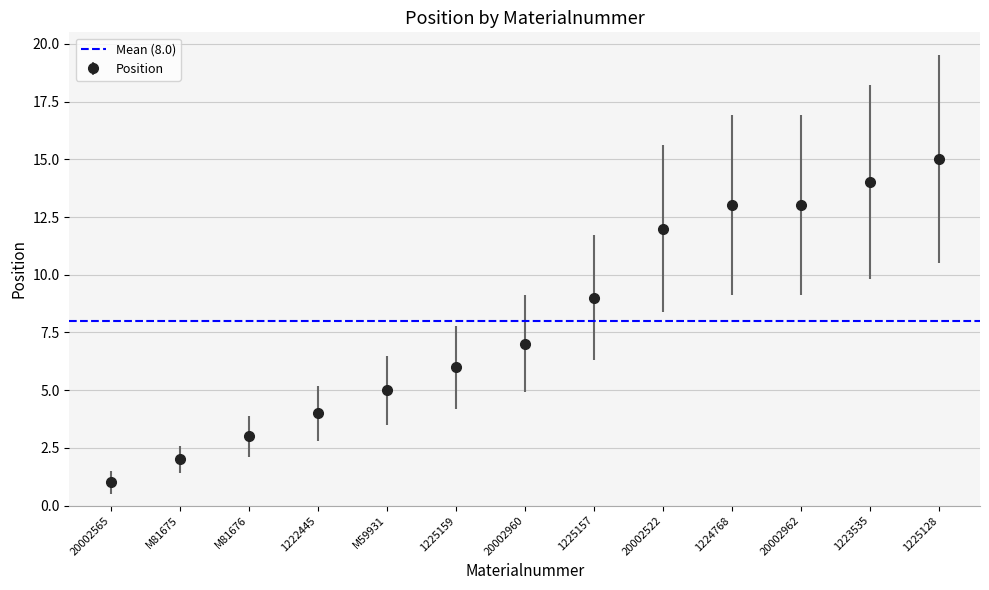

Reading right to left, what are all the values shown in this chart?

15	14	13	13	12	9	7	6	5	4	3	2	1